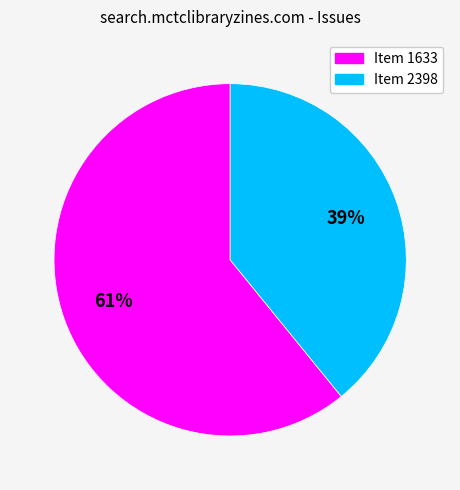

To the nearest percent, what is the difference between the largest and smallest slice percentages?

22%